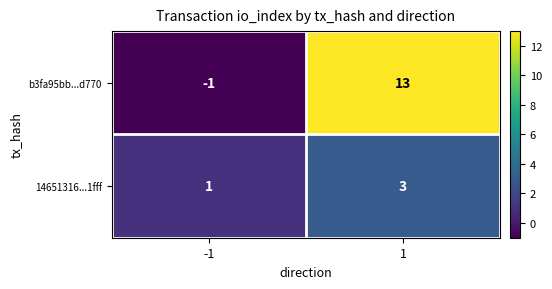

Rank the series at -1 from lowest to highest value.

b3fa95bb...d770, 14651316...1fff